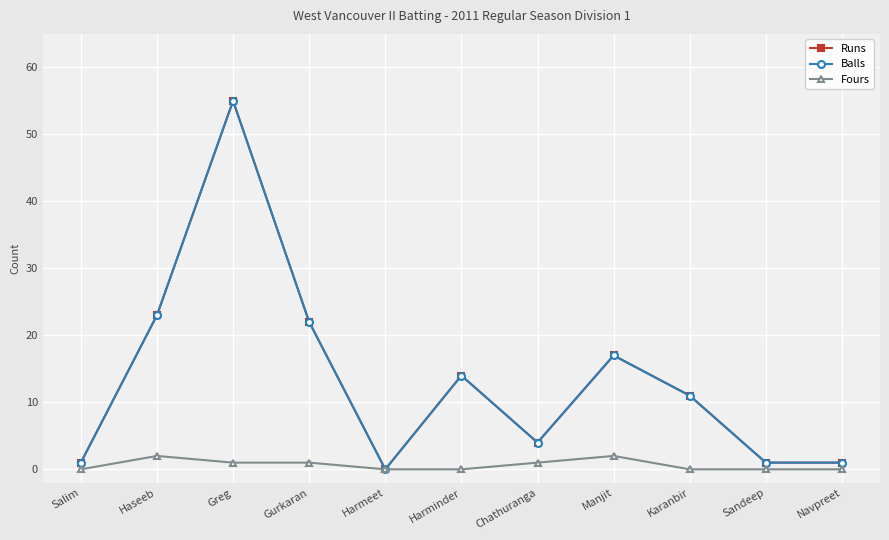

Is this an area chart (filled region under the line)?

No